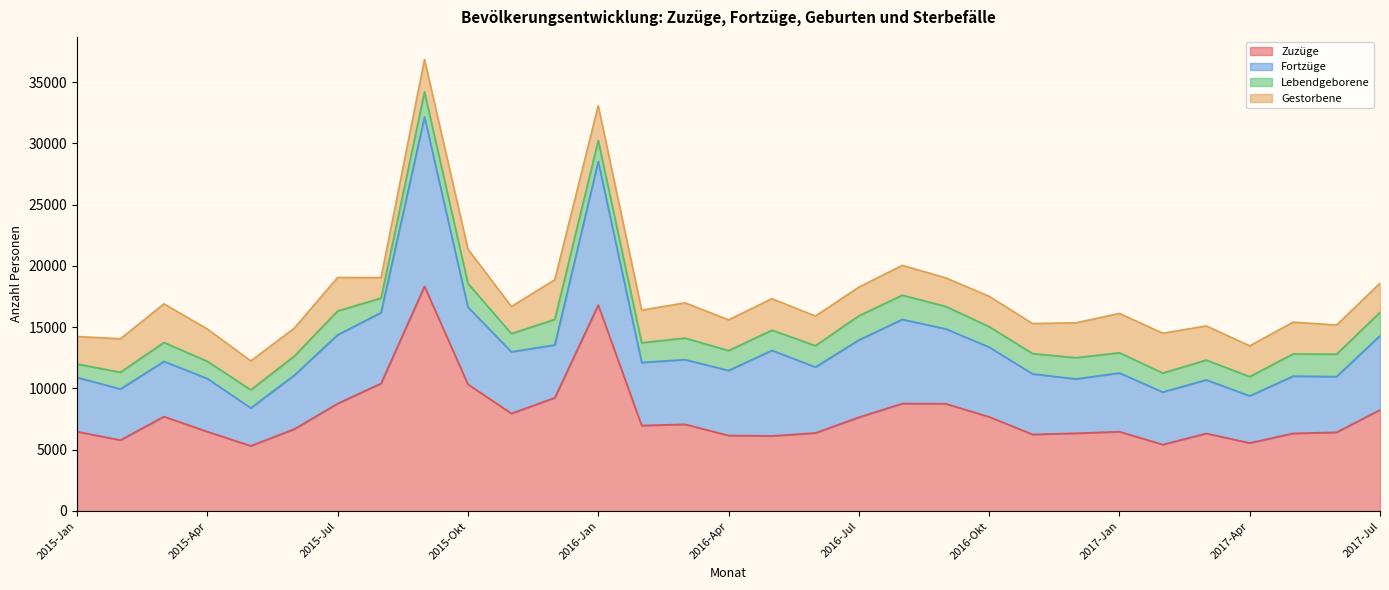

What is the value of the Fortzüge point at the 18th from the left?

5376